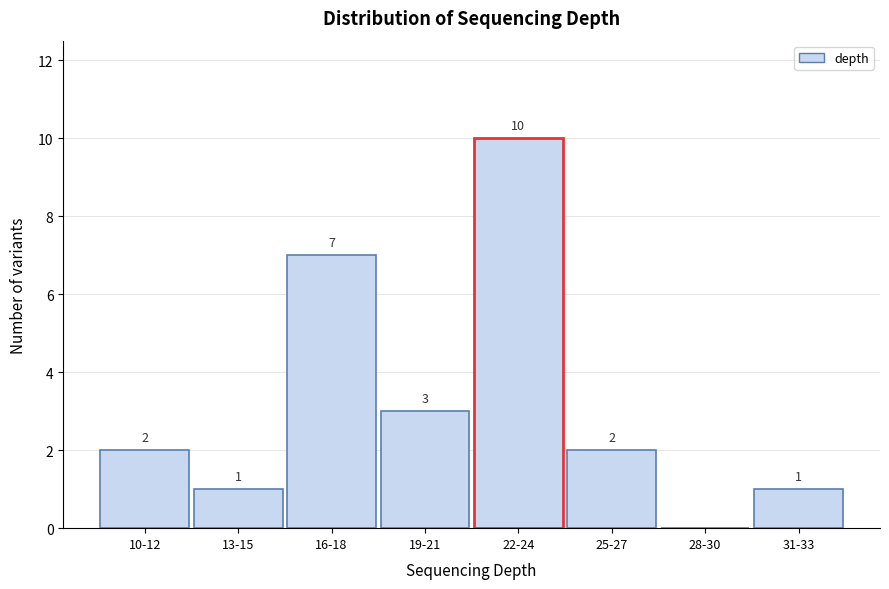

Reading right to left, list all the values displayed in this chart.

31-33=1	28-30=0	25-27=2	22-24=10	19-21=3	16-18=7	13-15=1	10-12=2